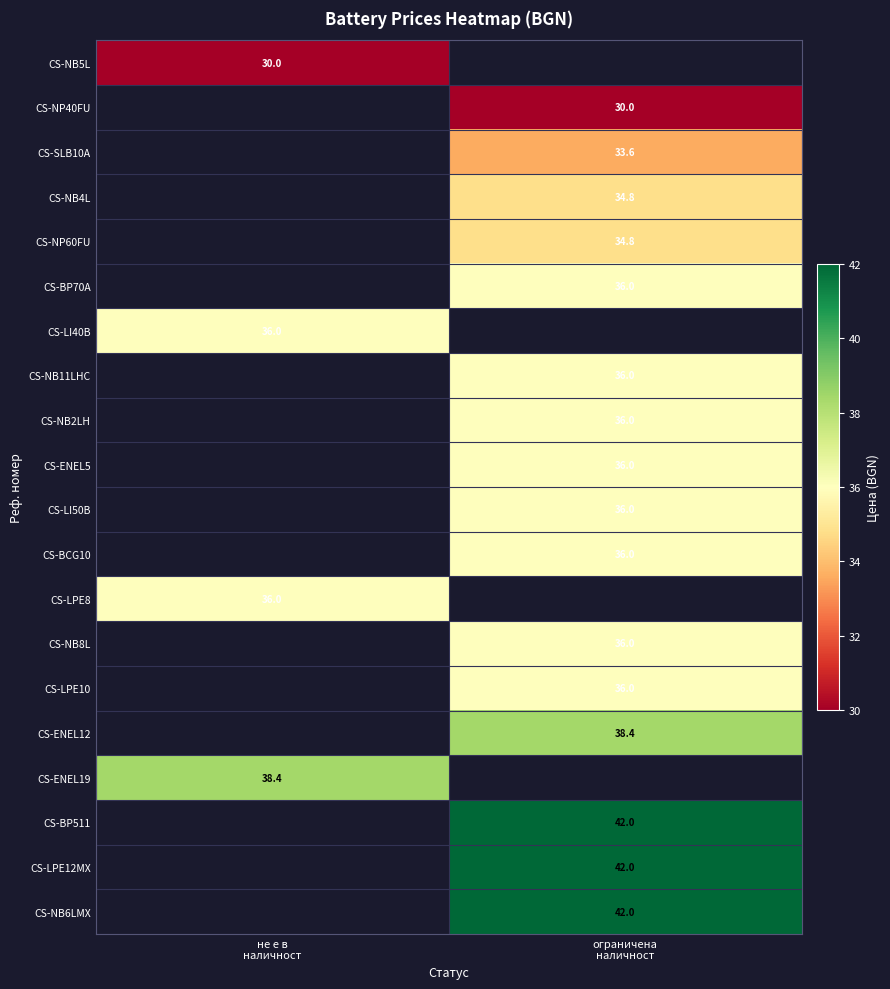

How many categories are shown in the chart?

2